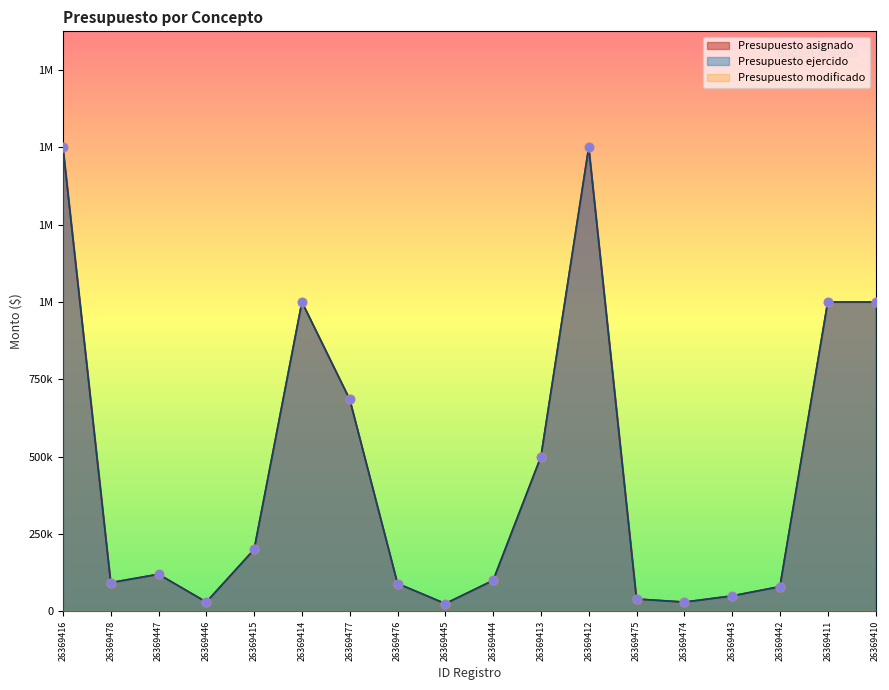

Which series reaches the maximum Y coordinate?

Presupuesto asignado